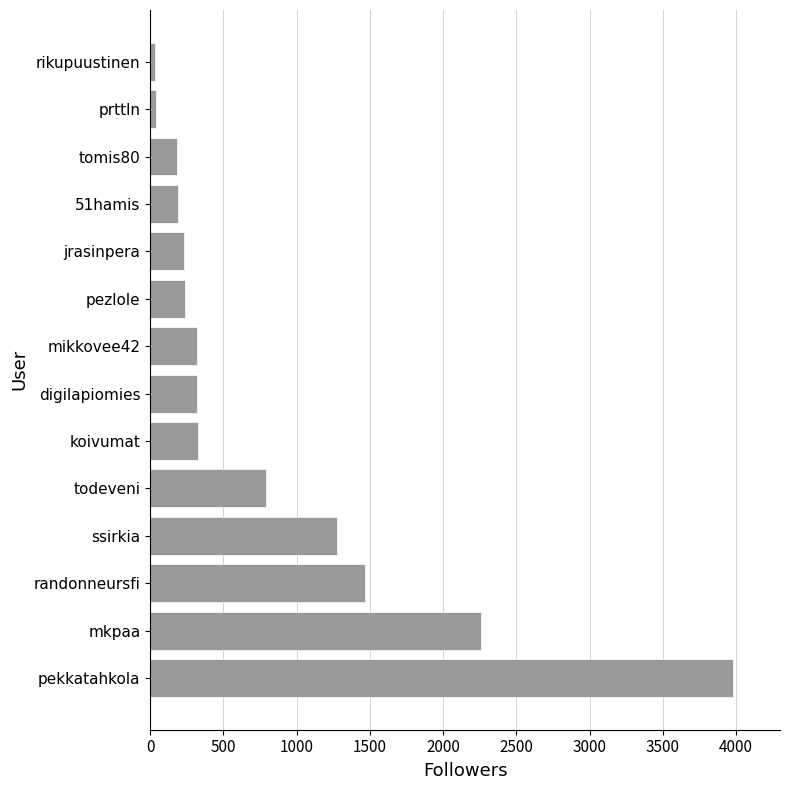

What is the change in value from digilapiomies to 51hamis?

-130